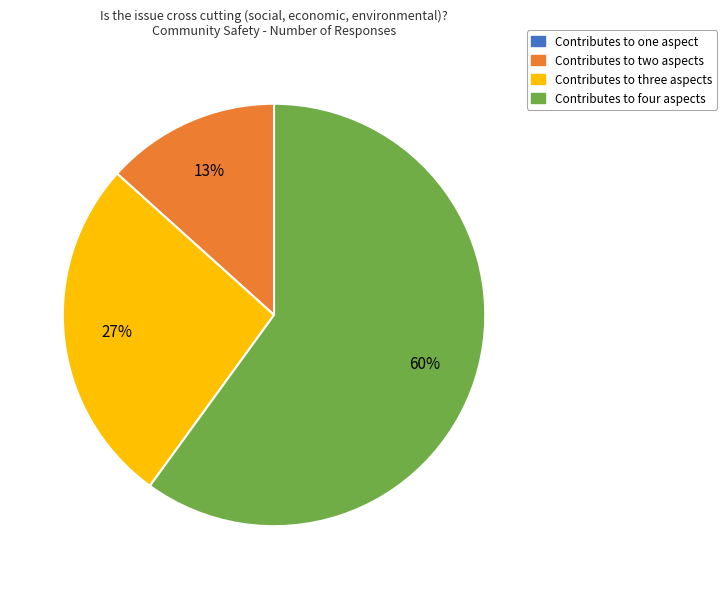

To the nearest percent, what is the difference between the largest and smallest slice percentages?

60%